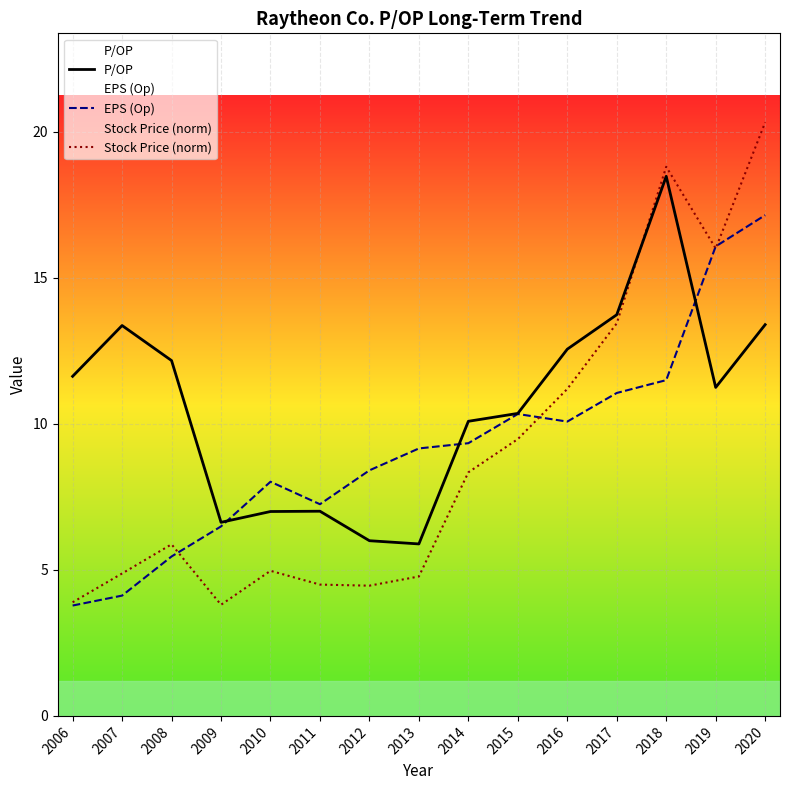

The value of P/OP at 2019 is 11.2. True or false?

True